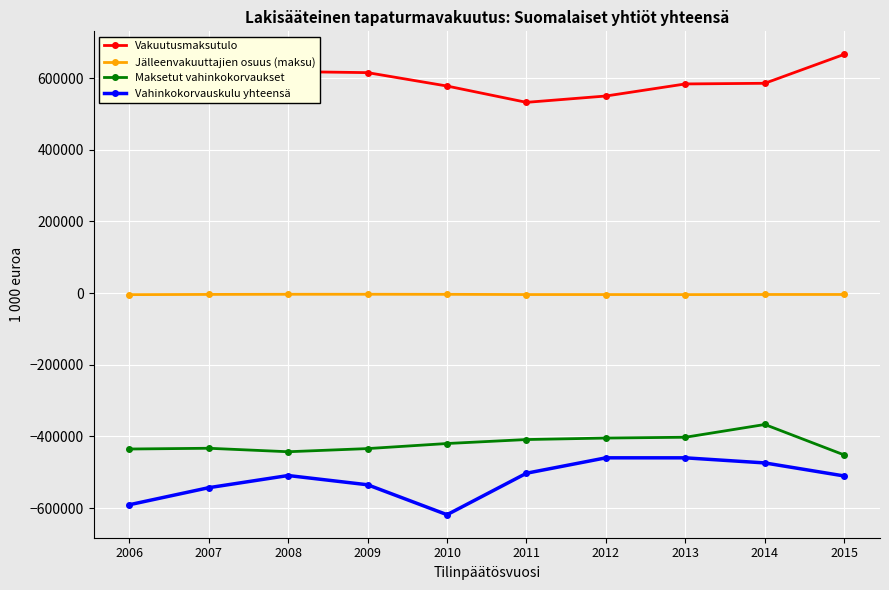

True or false: Vahinkokorvauskulu yhteensä and Maksetut vahinkokorvaukset intersect in this chart.

False